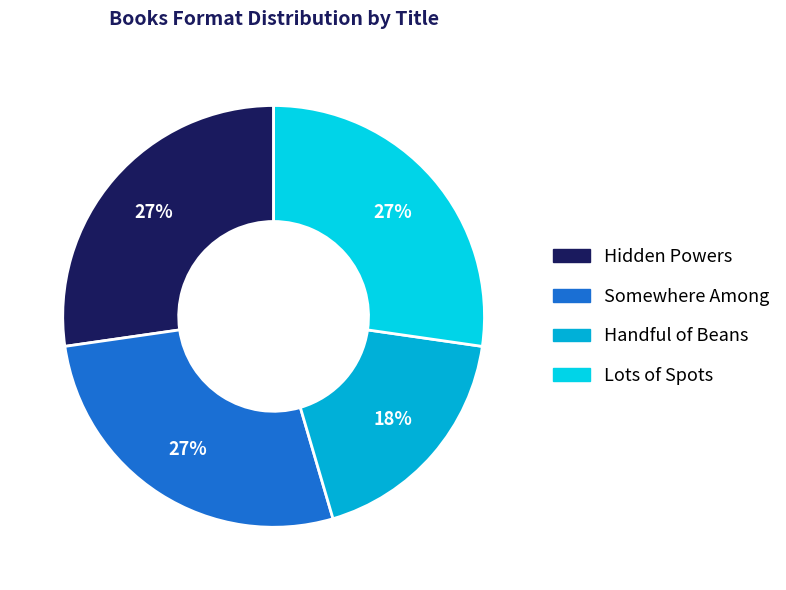

Is the sum of Hidden Powers and Lots of Spots greater than half?

Yes